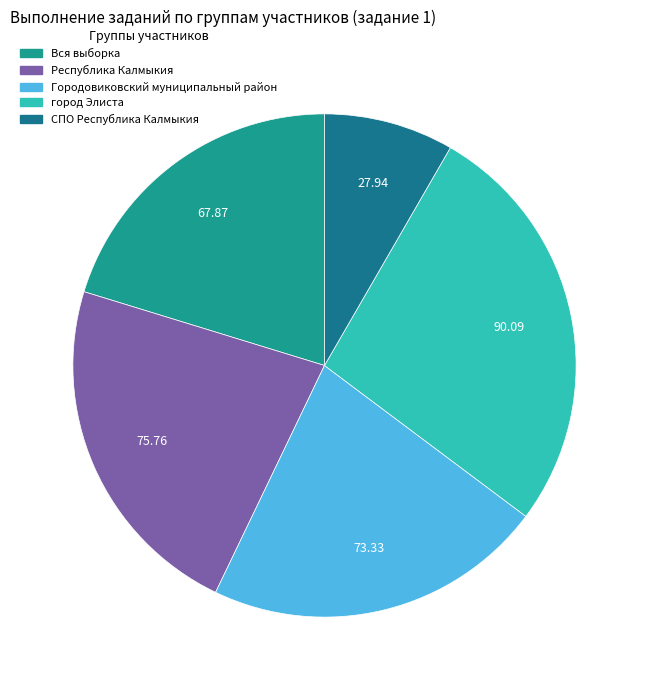

How many segments does this pie chart have?

5